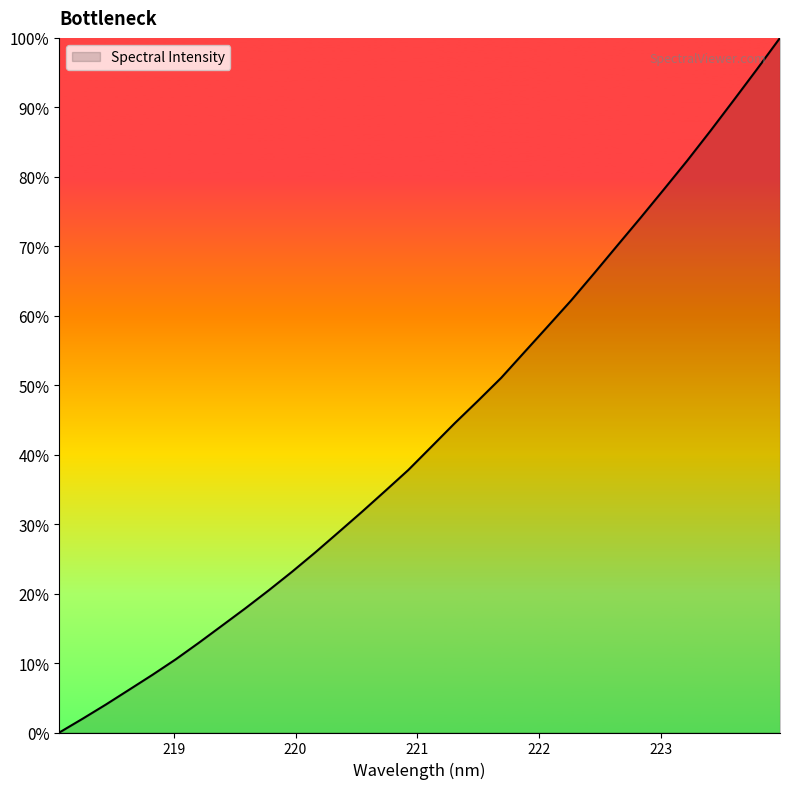

What is the difference between the maximum and minimum values?

100.0